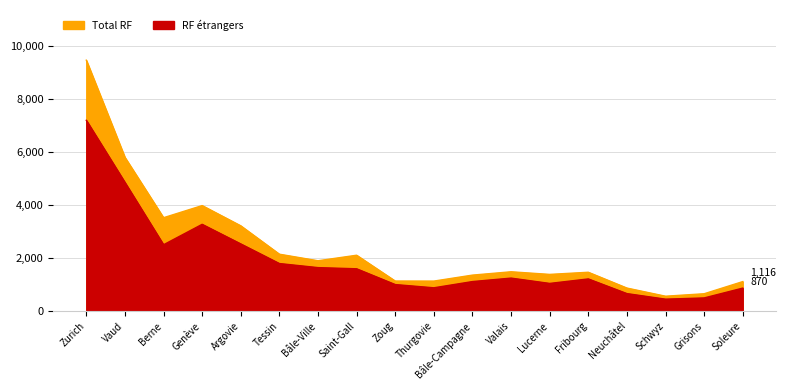

Reading right to left, transcribe all the data shown in this chart.

Total RF: Soleure=1116	Grisons=657	Schwyz=564	Neuchâtel=872	Fribourg=1469	Lucerne=1388	Valais=1487	Bâle-Campagne=1361	Thurgovie=1135	Zoug=1137	Saint-Gall=2112	Bâle-Ville=1903	Tessin=2151	Argovie=3223	Genève=3987	Berne=3529	Vaud=5808	Zurich=9478
RF étrangers: Soleure=870	Grisons=499	Schwyz=453	Neuchâtel=663	Fribourg=1217	Lucerne=1047	Valais=1248	Bâle-Campagne=1117	Thurgovie=882	Zoug=1004	Saint-Gall=1600	Bâle-Ville=1644	Tessin=1798	Argovie=2539	Genève=3279	Berne=2507	Vaud=4862	Zurich=7208